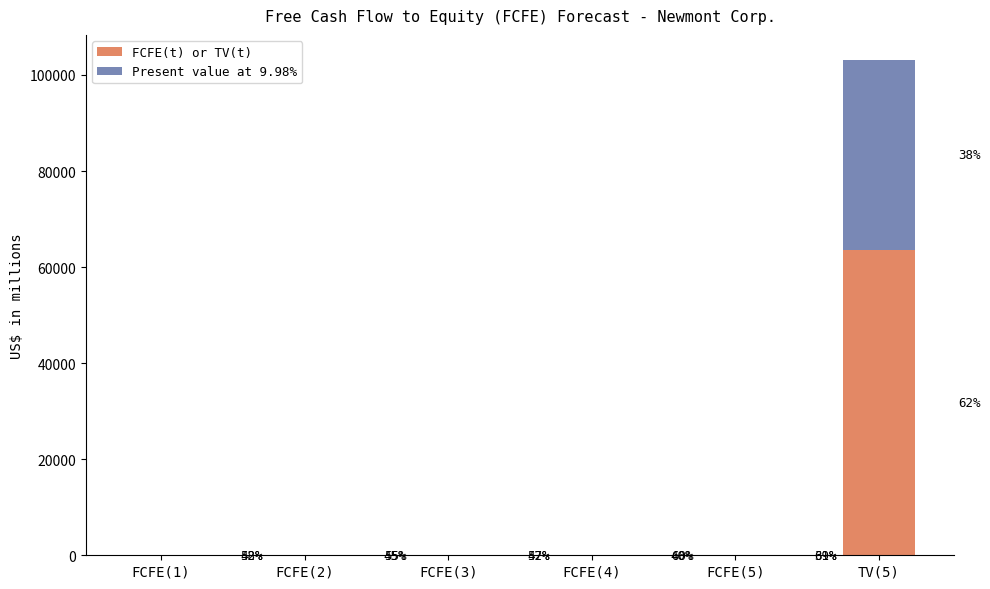

Are the bars grouped side by side (vs. stacked)?

No